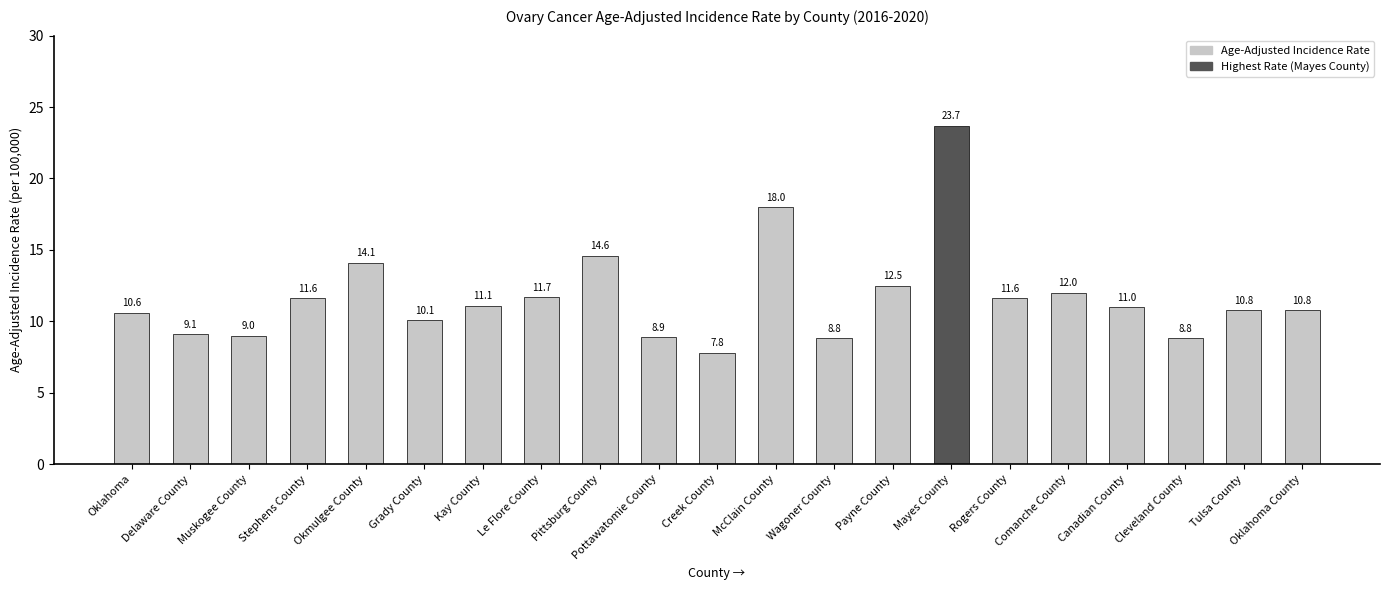

Reading left to right, what are all the values shown in this chart?

10.6	9.1	9.0	11.6	14.1	10.1	11.1	11.7	14.6	8.9	7.8	18.0	8.8	12.5	23.7	11.6	12.0	11.0	8.8	10.8	10.8